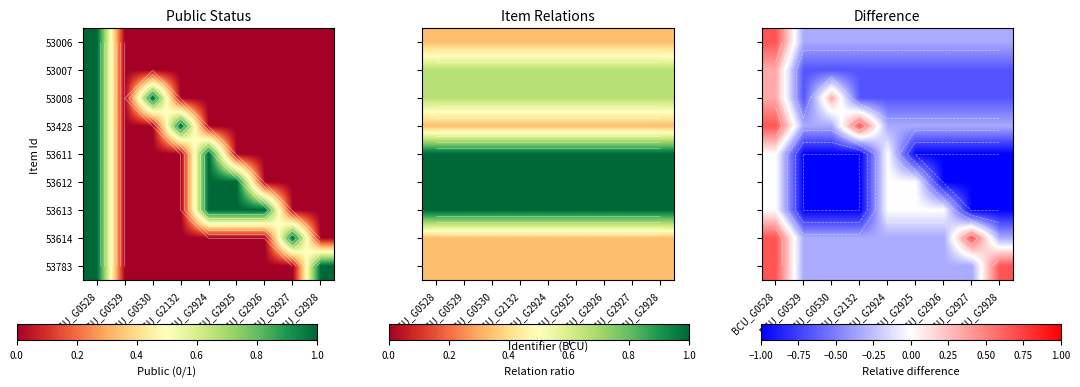

At which label does 53428 reach its peak?

BCU_G0528